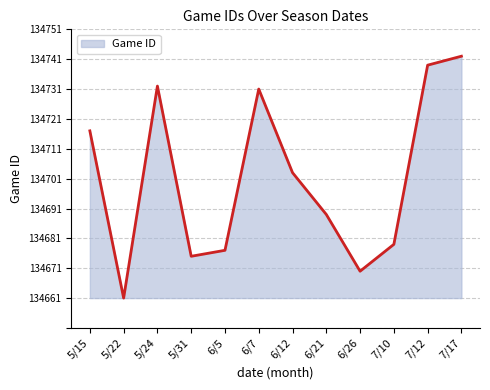

Rank the categories by value from lowest to highest.

5/22, 6/26, 5/31, 6/5, 7/10, 6/21, 6/12, 5/15, 6/7, 5/24, 7/12, 7/17